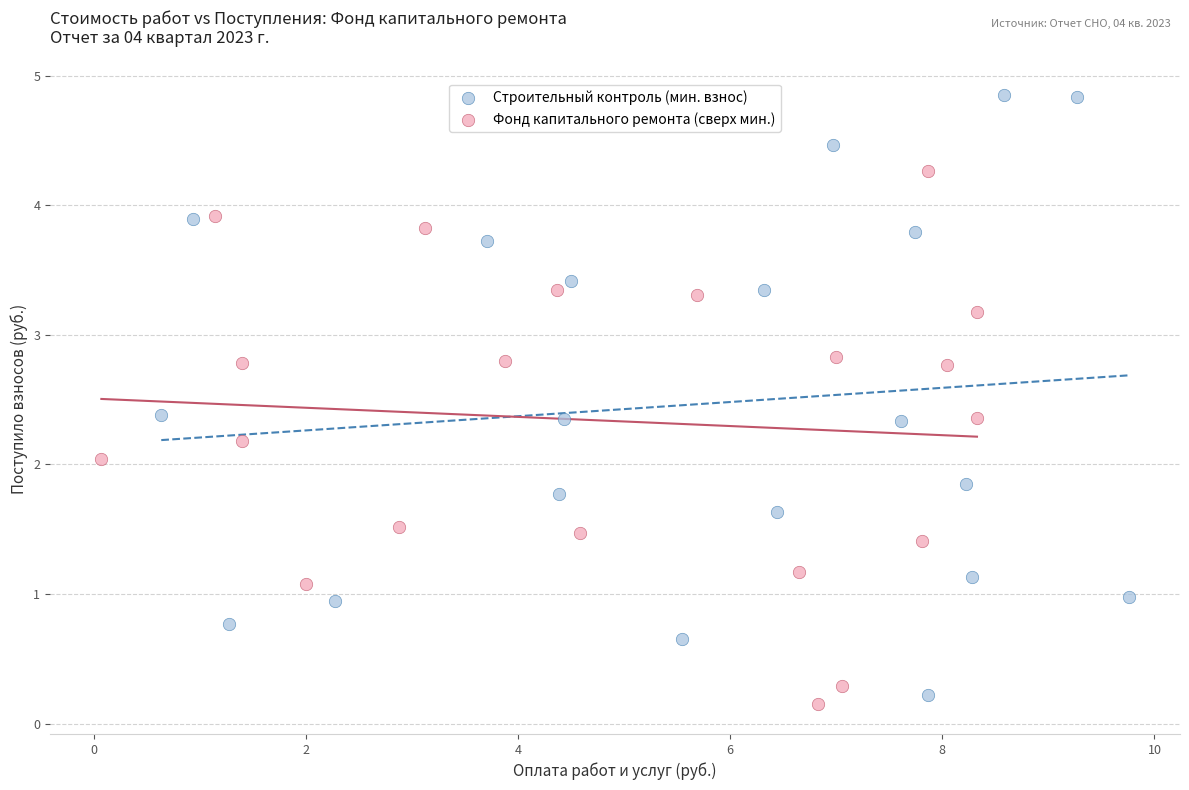

Which series reaches the minimum Y coordinate?

Фонд капитального ремонта (сверх мин.)